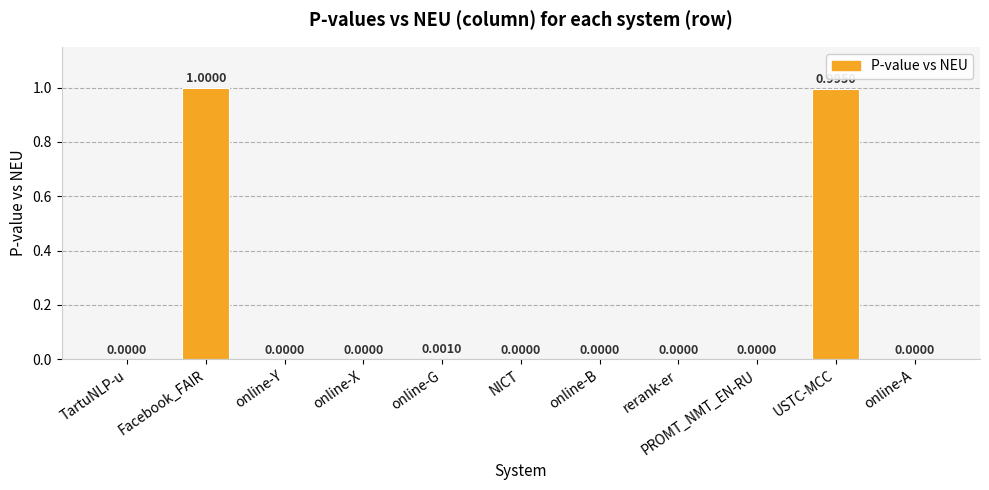

Between rerank-er and USTC-MCC, which is larger?

USTC-MCC